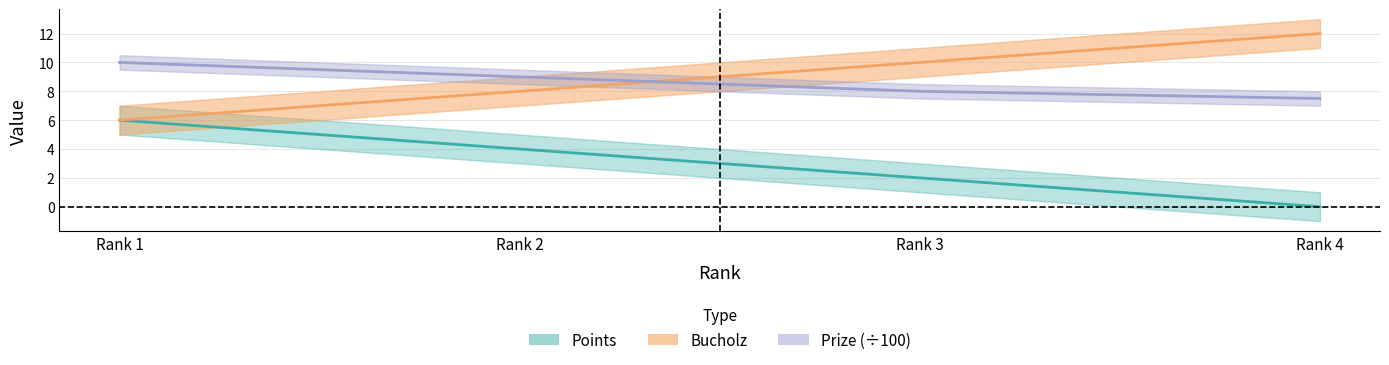

What is the difference between the maximum and minimum values in the Bucholz series?

6.0